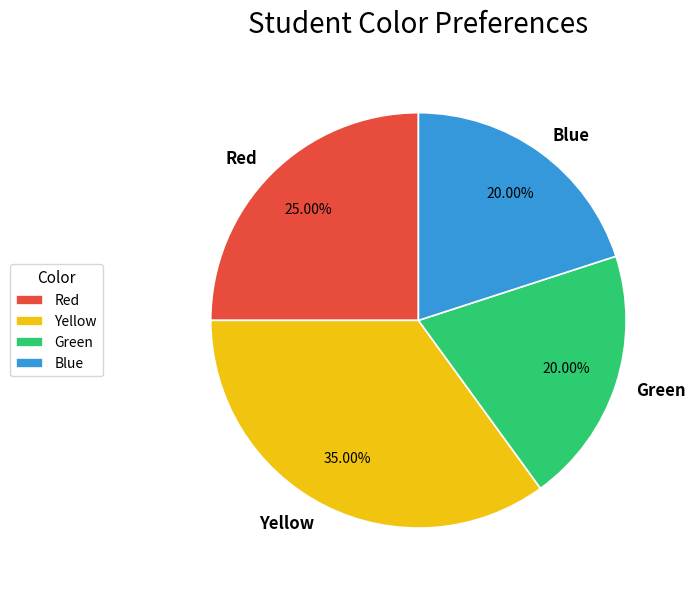

Is Green the majority of the pie?

No